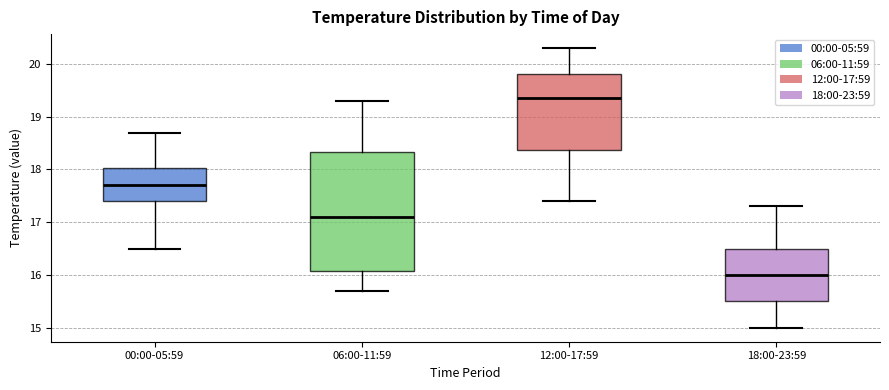

Reading left to right, read every box against the y-axis: the position of its median line, the range the box covers, and the ends of its whiskers. The values are not printed on the chart, so give them approximately, as read against the axis.

00:00-05:59: median 17.7, box 17.4 to 18.0, whiskers 16.5 to 18.7
06:00-11:59: median 17.1, box 16.1 to 18.3, whiskers 15.7 to 19.3
12:00-17:59: median 19.4, box 18.4 to 19.8, whiskers 17.4 to 20.3
18:00-23:59: median 16.0, box 15.5 to 16.5, whiskers 15.0 to 17.3